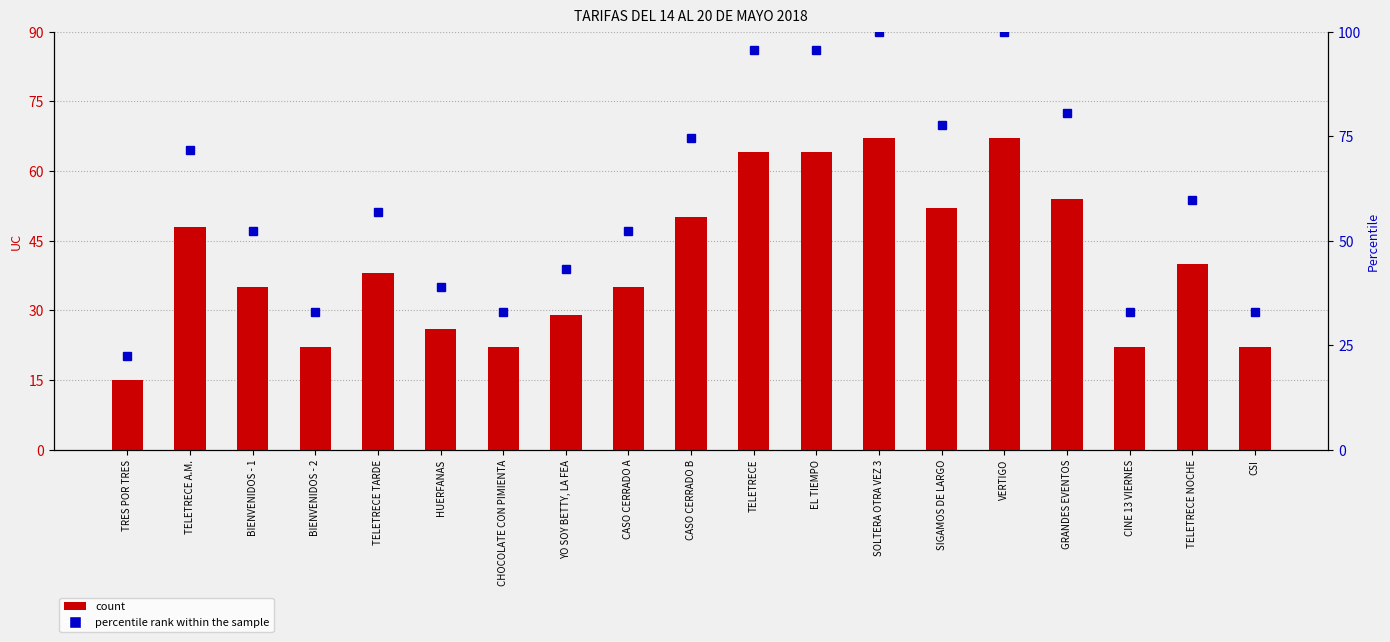

Which series has the widest spread of values?

percentile rank within the sample